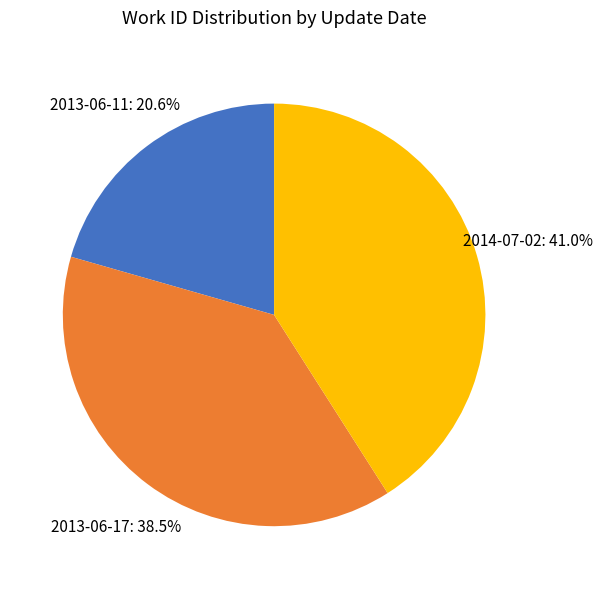

How much of the chart is everything except 2013-06-11?

79.4%